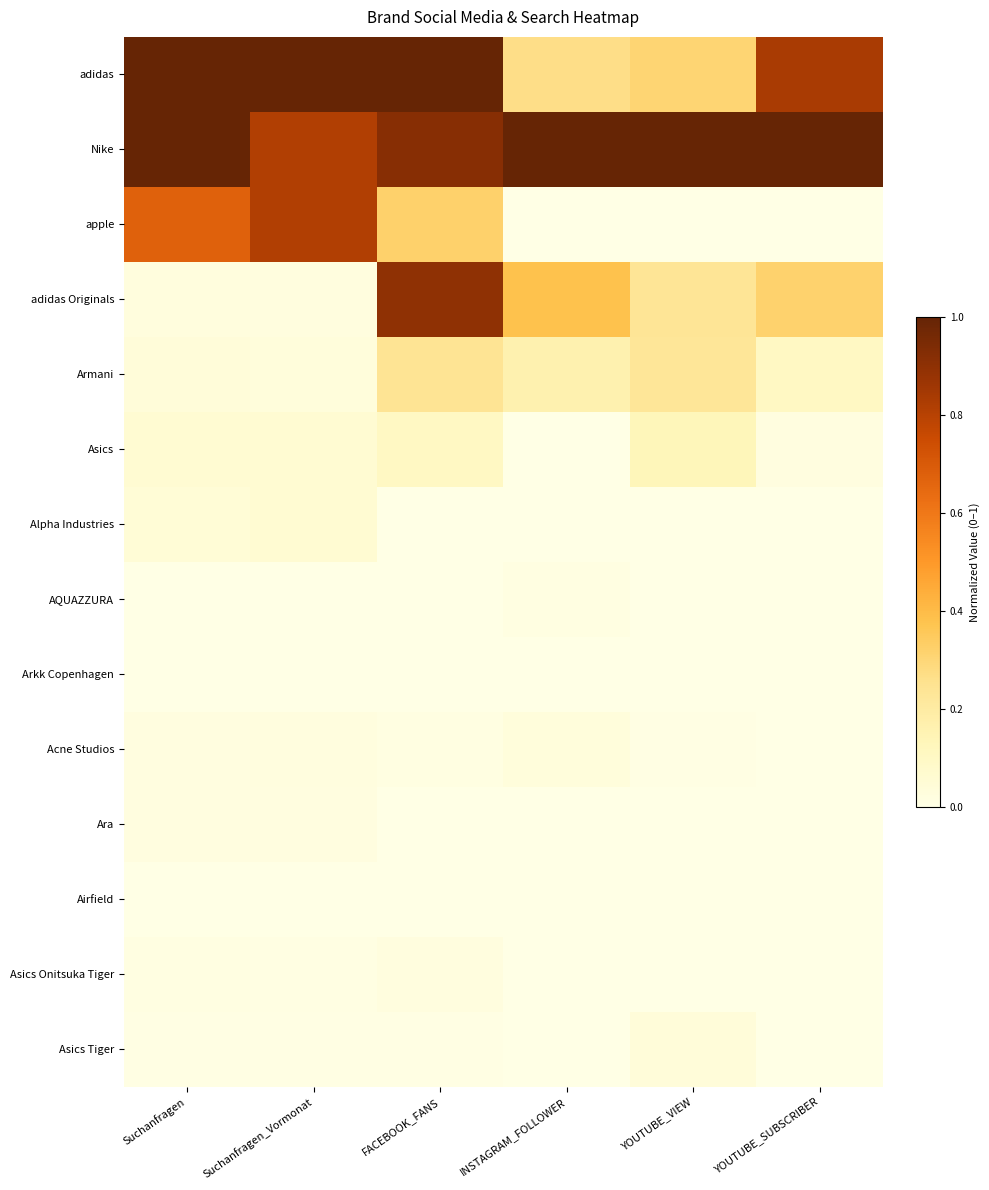

Reading left to right, transcribe all the data shown in this chart.

adidas: Suchanfragen=1.0	Suchanfragen_Vormonat=1.0	FACEBOOK_FANS=1.0	INSTAGRAM_FOLLOWER=0.3	YOUTUBE_VIEW=0.3	YOUTUBE_SUBSCRIBER=0.8
Nike: Suchanfragen=1.0	Suchanfragen_Vormonat=0.8	FACEBOOK_FANS=0.9	INSTAGRAM_FOLLOWER=1.0	YOUTUBE_VIEW=1.0	YOUTUBE_SUBSCRIBER=1.0
apple: Suchanfragen=0.7	Suchanfragen_Vormonat=0.8	FACEBOOK_FANS=0.3	INSTAGRAM_FOLLOWER=0.0	YOUTUBE_VIEW=0.0	YOUTUBE_SUBSCRIBER=0.0
adidas Originals: Suchanfragen=0.0	Suchanfragen_Vormonat=0.0	FACEBOOK_FANS=0.9	INSTAGRAM_FOLLOWER=0.4	YOUTUBE_VIEW=0.2	YOUTUBE_SUBSCRIBER=0.3
Armani: Suchanfragen=0.0	Suchanfragen_Vormonat=0.0	FACEBOOK_FANS=0.2	INSTAGRAM_FOLLOWER=0.2	YOUTUBE_VIEW=0.2	YOUTUBE_SUBSCRIBER=0.1
Asics: Suchanfragen=0.1	Suchanfragen_Vormonat=0.1	FACEBOOK_FANS=0.1	INSTAGRAM_FOLLOWER=0.0	YOUTUBE_VIEW=0.1	YOUTUBE_SUBSCRIBER=0.0
Alpha Industries: Suchanfragen=0.0	Suchanfragen_Vormonat=0.1	FACEBOOK_FANS=0.0	INSTAGRAM_FOLLOWER=0.0	YOUTUBE_VIEW=0.0	YOUTUBE_SUBSCRIBER=0.0
AQUAZZURA: Suchanfragen=0.0	Suchanfragen_Vormonat=0.0	FACEBOOK_FANS=0.0	INSTAGRAM_FOLLOWER=0.0	YOUTUBE_VIEW=0.0	YOUTUBE_SUBSCRIBER=0.0
Arkk Copenhagen: Suchanfragen=0.0	Suchanfragen_Vormonat=0.0	FACEBOOK_FANS=0.0	INSTAGRAM_FOLLOWER=0.0	YOUTUBE_VIEW=0.0	YOUTUBE_SUBSCRIBER=0.0
Acne Studios: Suchanfragen=0.0	Suchanfragen_Vormonat=0.0	FACEBOOK_FANS=0.0	INSTAGRAM_FOLLOWER=0.0	YOUTUBE_VIEW=0.0	YOUTUBE_SUBSCRIBER=0.0
Ara: Suchanfragen=0.0	Suchanfragen_Vormonat=0.0	FACEBOOK_FANS=0.0	INSTAGRAM_FOLLOWER=0.0	YOUTUBE_VIEW=0.0	YOUTUBE_SUBSCRIBER=0.0
Airfield: Suchanfragen=0.0	Suchanfragen_Vormonat=0.0	FACEBOOK_FANS=0.0	INSTAGRAM_FOLLOWER=0.0	YOUTUBE_VIEW=0.0	YOUTUBE_SUBSCRIBER=0.0
Asics Onitsuka Tiger: Suchanfragen=0.0	Suchanfragen_Vormonat=0.0	FACEBOOK_FANS=0.0	INSTAGRAM_FOLLOWER=0.0	YOUTUBE_VIEW=0.0	YOUTUBE_SUBSCRIBER=0.0
Asics Tiger: Suchanfragen=0.0	Suchanfragen_Vormonat=0.0	FACEBOOK_FANS=0.0	INSTAGRAM_FOLLOWER=0.0	YOUTUBE_VIEW=0.0	YOUTUBE_SUBSCRIBER=0.0